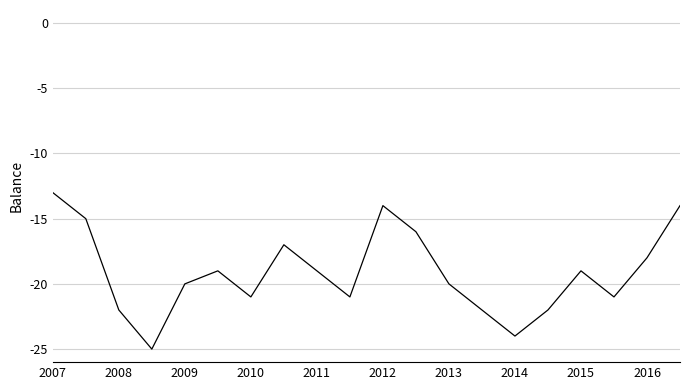

What is the smallest value displayed?

-25